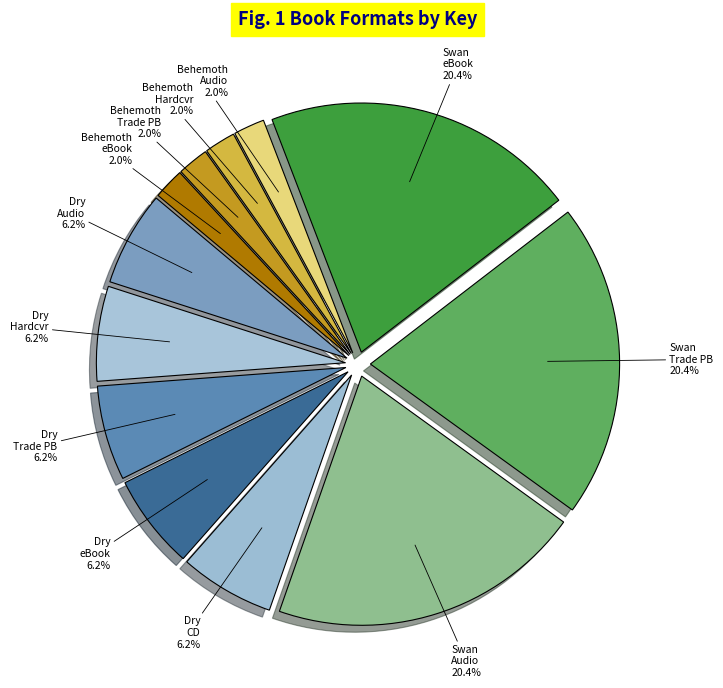

Between Dry eBook and Swan Trade PB, which is larger?

Swan Trade PB